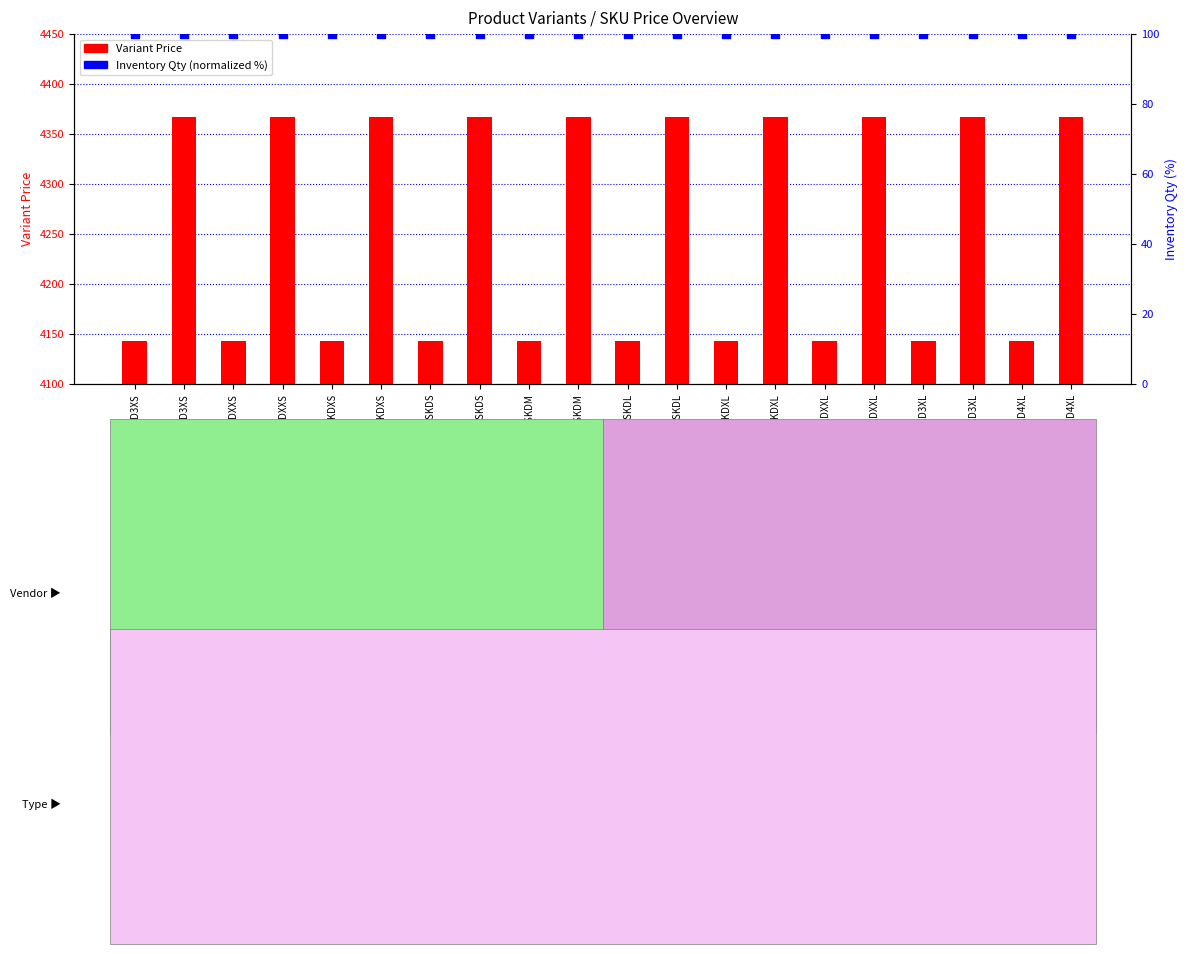

Which series has the largest Y range (max minus min)?

Variant Price